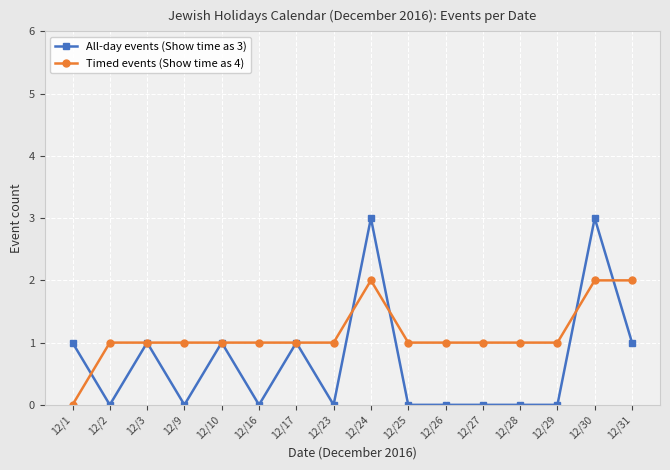

After their last crossing, which series has the higher values: Timed events (Show time as 4) or All-day events (Show time as 3)?

Timed events (Show time as 4)